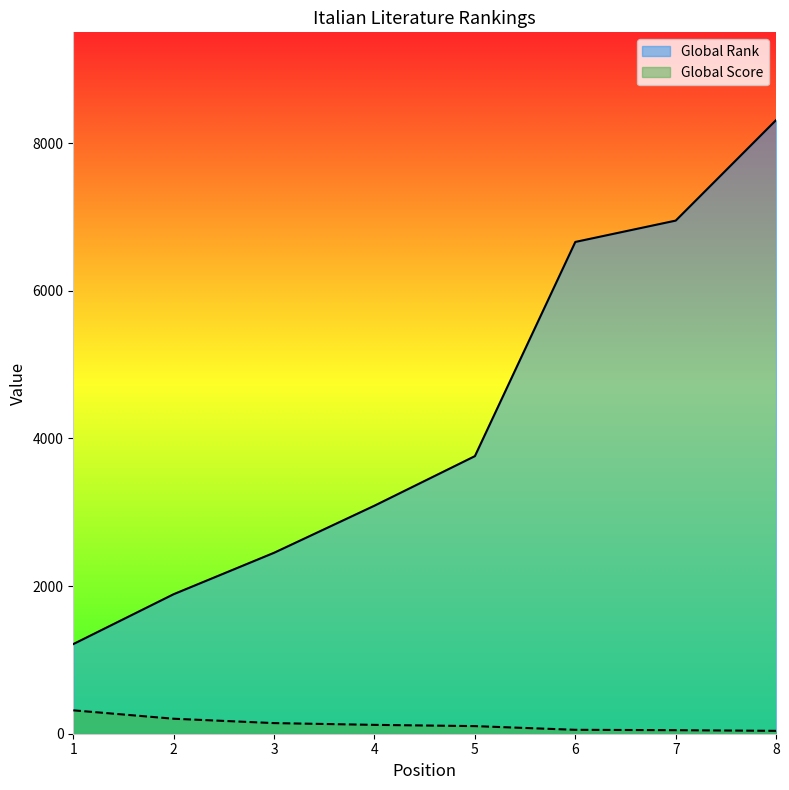

Which series has the largest total across all categories?

Global Rank